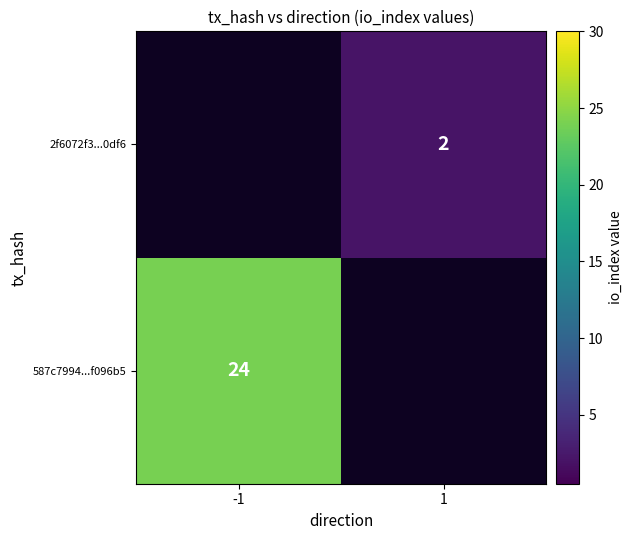

True or false: 2f6072f3...0df6 has a value of 2 at 1.

True